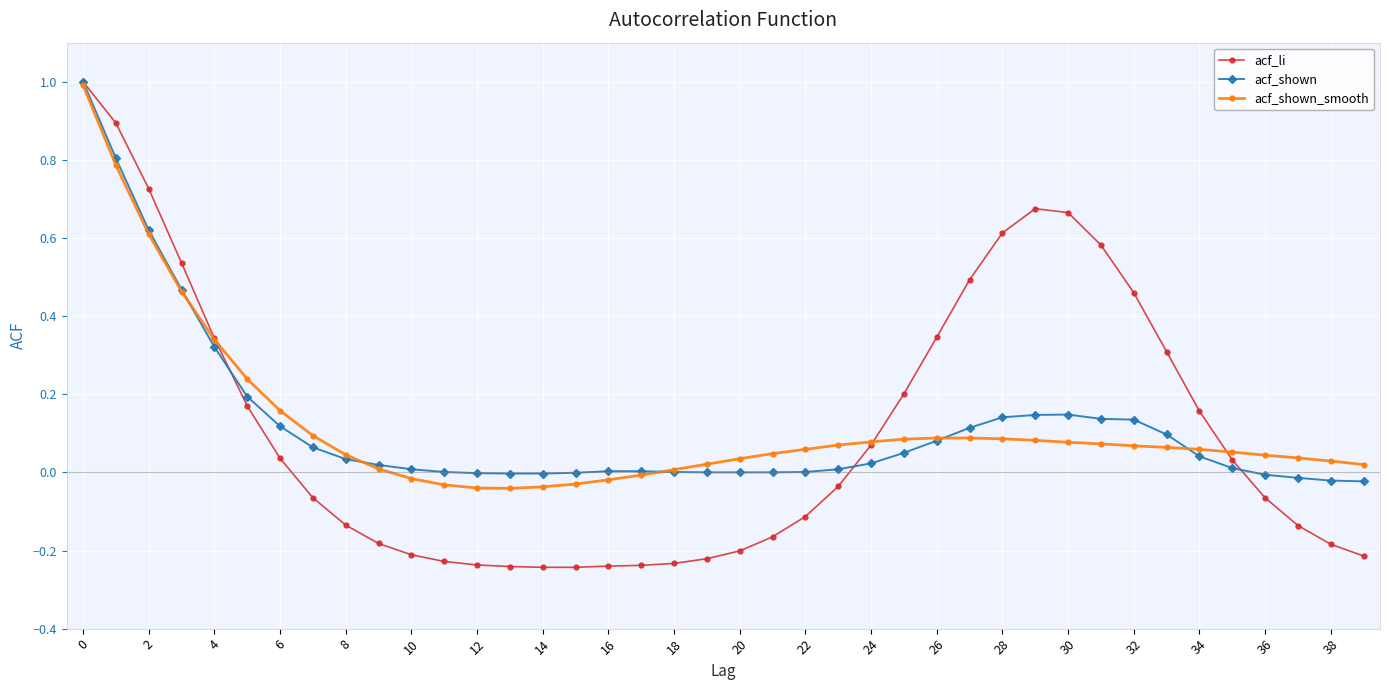

What is the maximum value for acf_li?

1.0